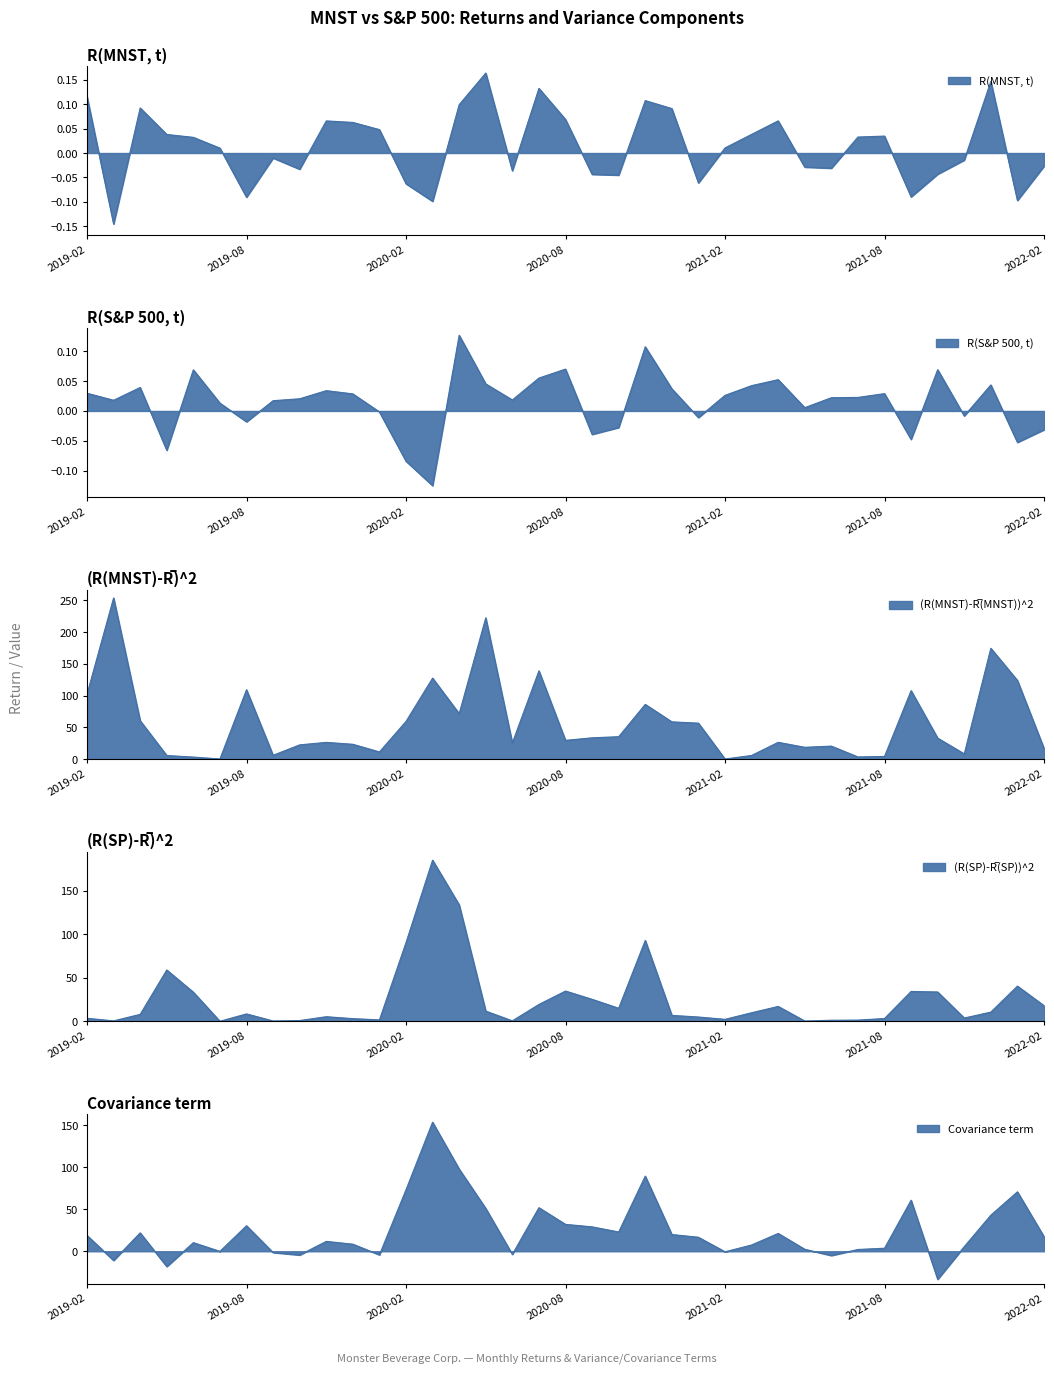

Count the number of data series in this chart.

5